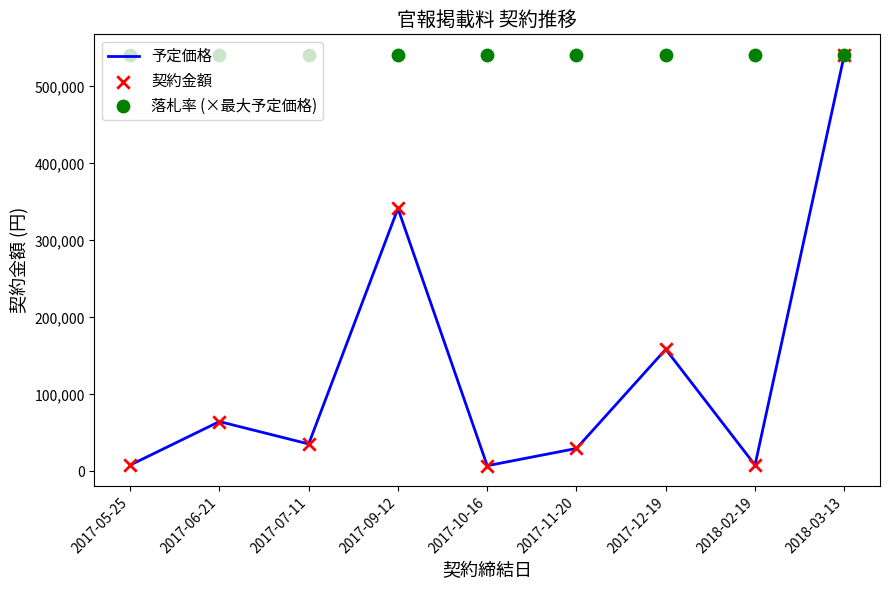

Which series contains the highest Y value?

予定価格